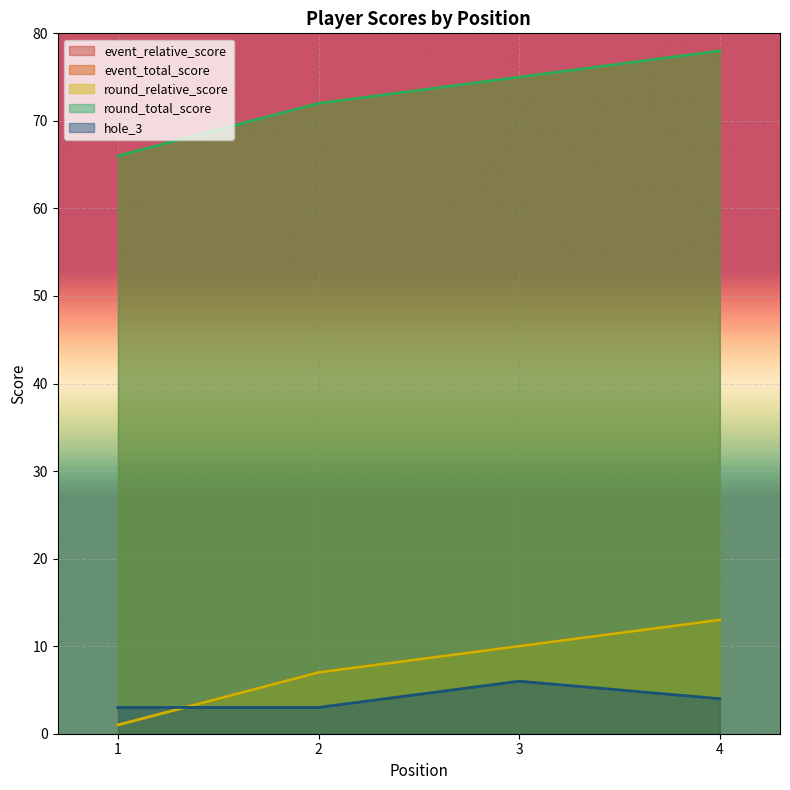

Between 1 and 2, which is larger?

2